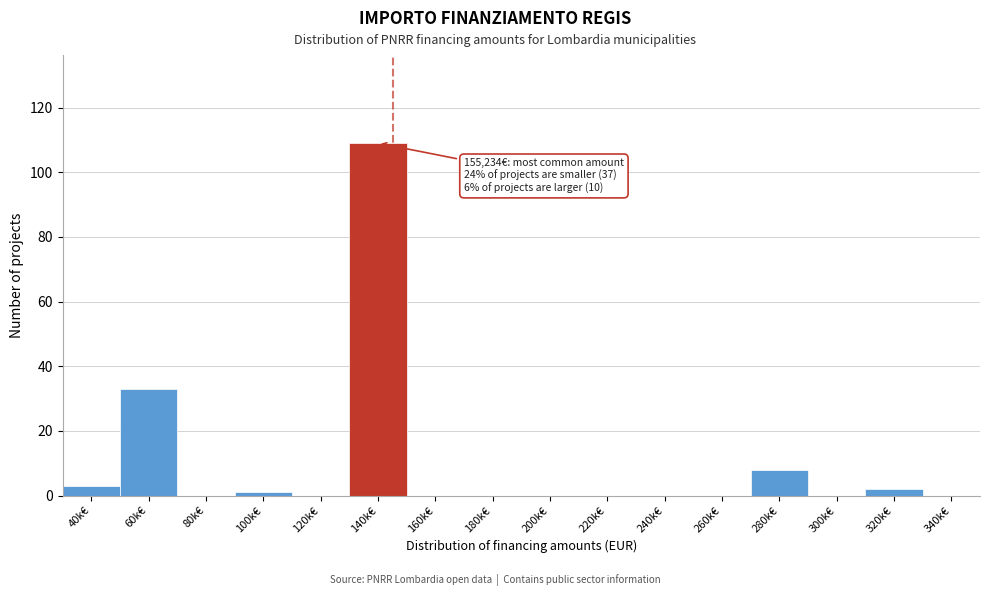

Reading left to right, what are all the values shown in this chart?

40k€=3	60k€=33	80k€=0	100k€=1	120k€=0	140k€=109	160k€=0	180k€=0	200k€=0	220k€=0	240k€=0	260k€=0	280k€=8	300k€=0	320k€=2	340k€=0